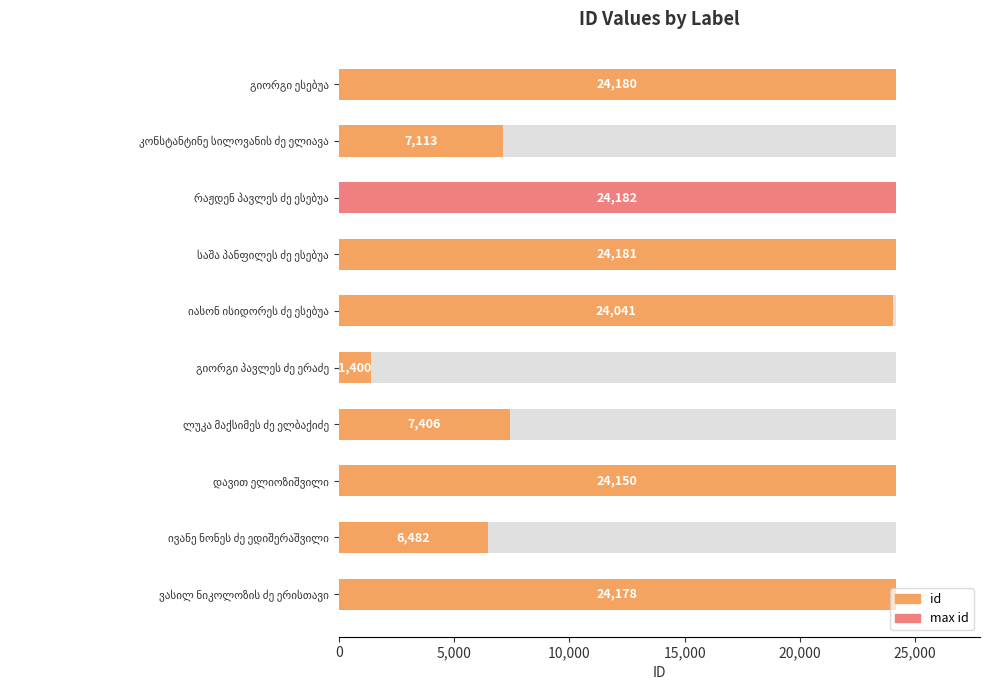

Read the value at იასონ ისიდორეს ძე ესებუა, to the nearest 100.

24000